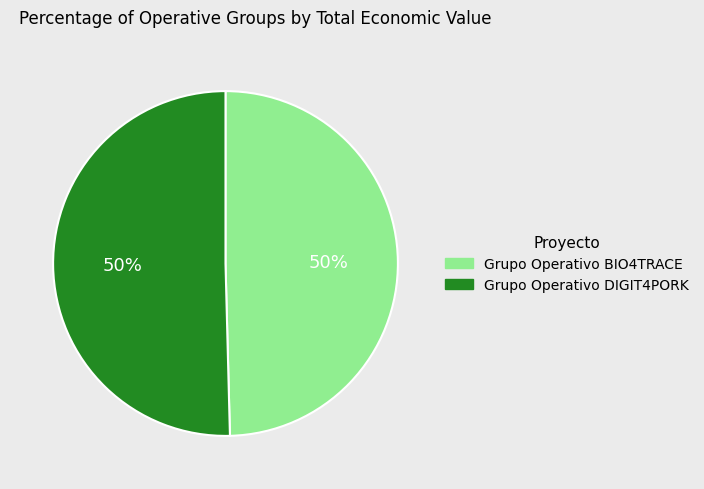

How many segments does this pie chart have?

2